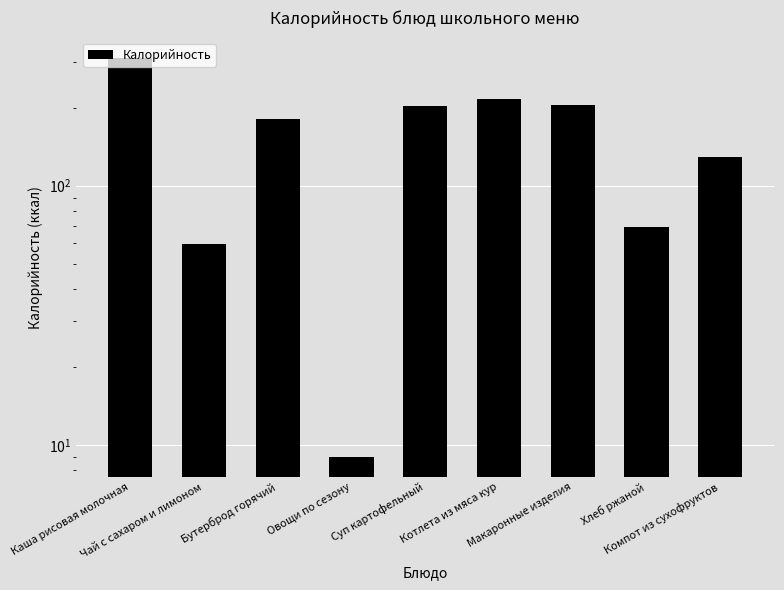

Is it true that the value at Компот из сухофруктов is 33.4?

False